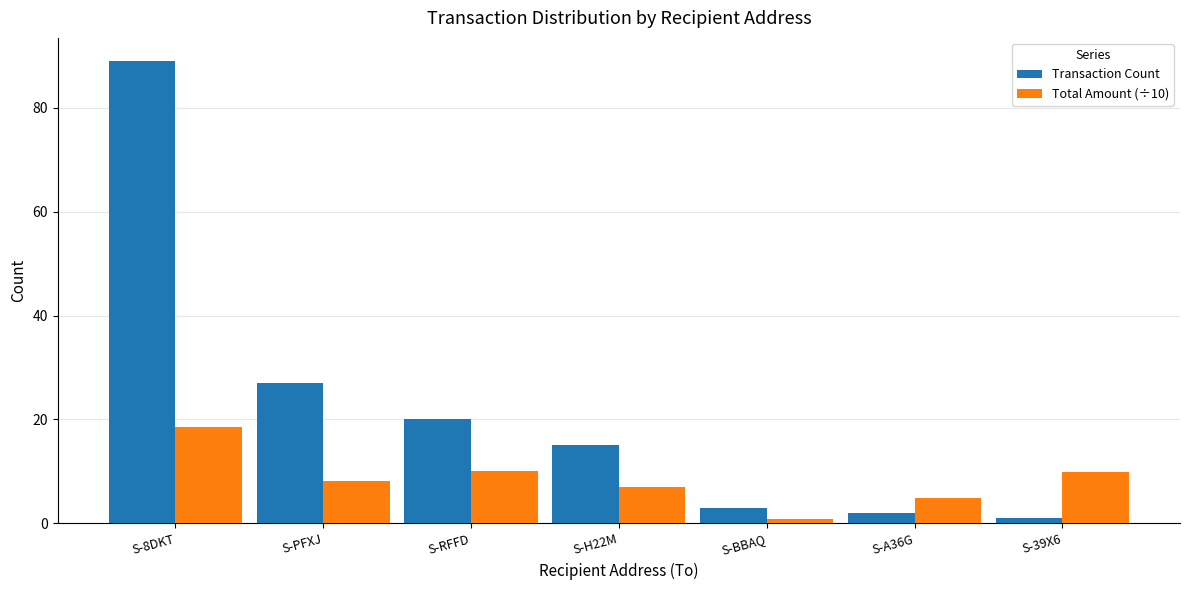

What is the label of the 5th bar from the left?

S-BBAQ